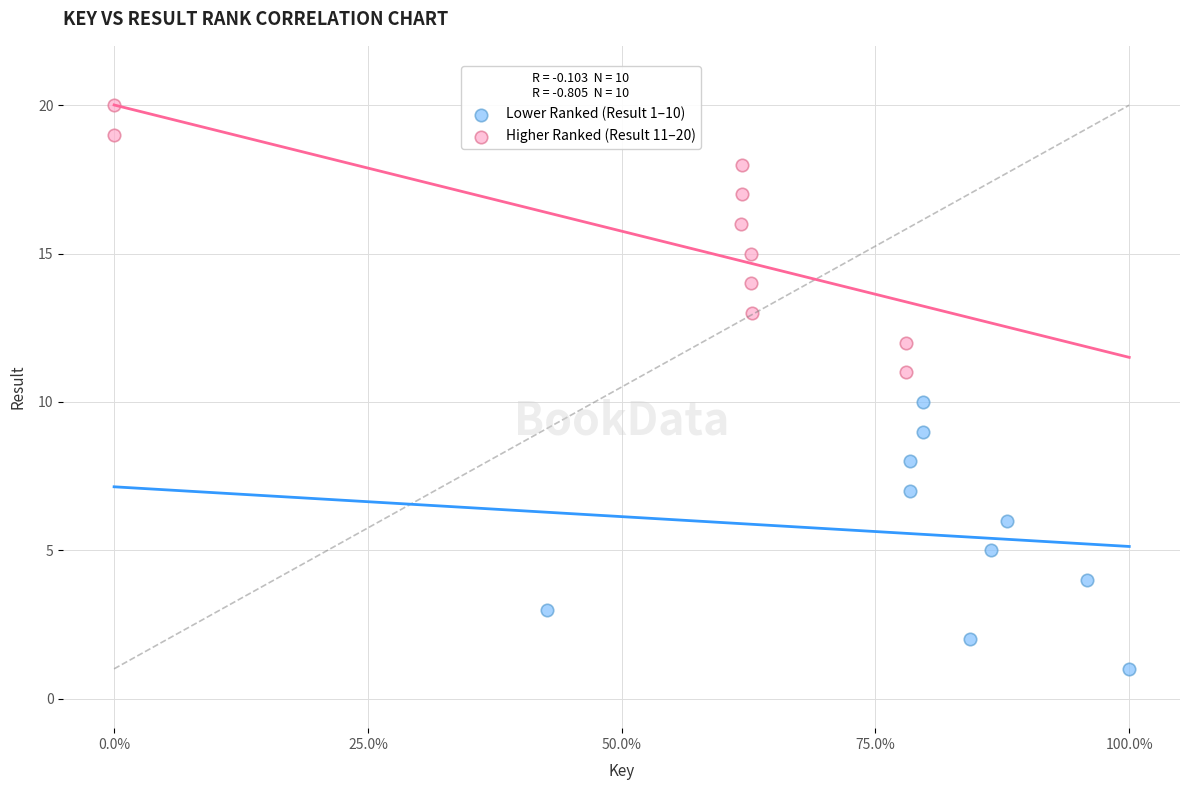

Which series contains the lowest Y value?

Lower Ranked (Result 1–10)